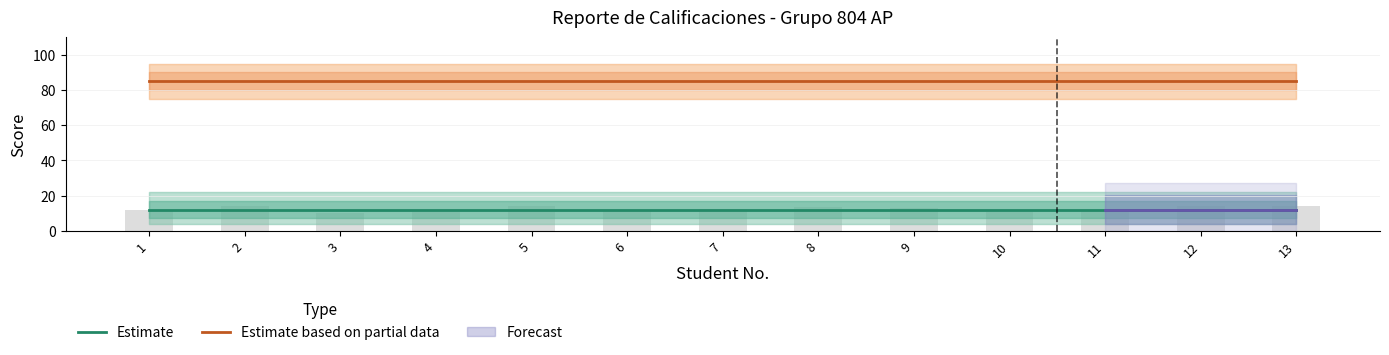

What is the value of the Estimate bar at the 7th from the left?

12.1